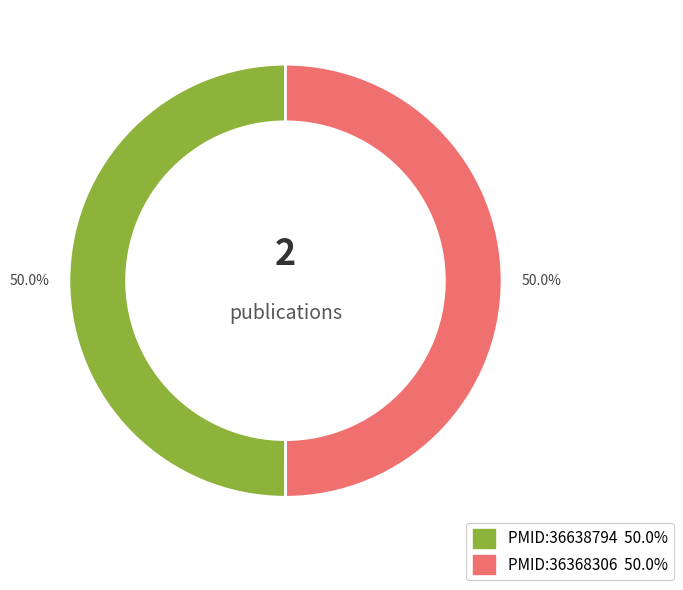

What is the ratio of the value at PMID:36368306 to the value at PMID:36638794?

1.0